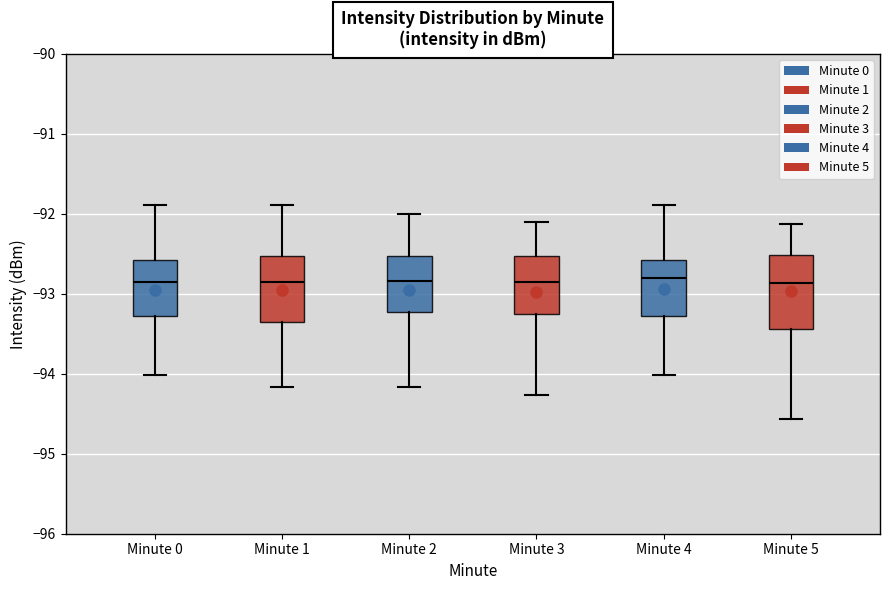

Reading left to right, transcribe this box plot: for each box, give where its median line is, the range the box spans, and where its two whiskers end, as read against the y-axis. The values are not printed on the chart, so give them approximately, as read against the axis.

Minute 0: median -92.9, box -93.3 to -92.6, whiskers -94.0 to -91.9
Minute 1: median -92.9, box -93.4 to -92.5, whiskers -94.2 to -91.9
Minute 2: median -92.8, box -93.2 to -92.5, whiskers -94.2 to -92.0
Minute 3: median -92.9, box -93.3 to -92.5, whiskers -94.3 to -92.1
Minute 4: median -92.8, box -93.3 to -92.6, whiskers -94.0 to -91.9
Minute 5: median -92.9, box -93.4 to -92.5, whiskers -94.6 to -92.1